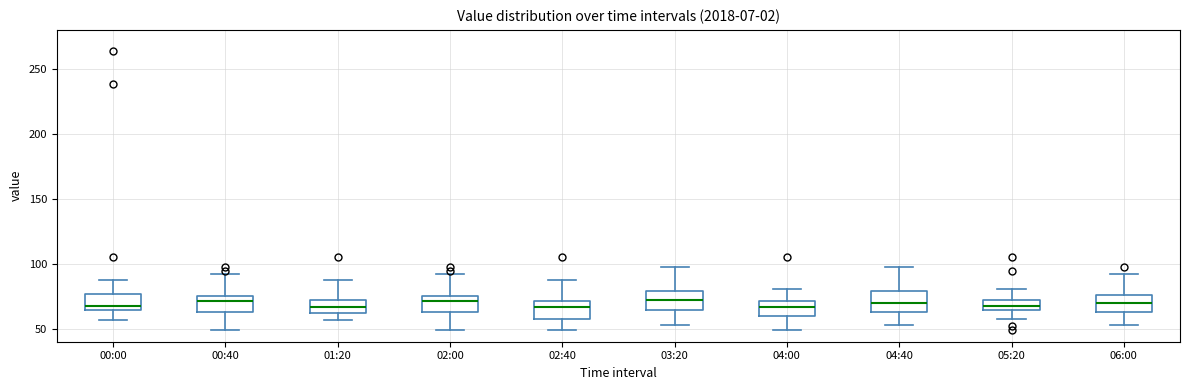

Where does the upper whisker of the box for 01:20 end on the y-axis? The values are not printed on the chart, so give them approximately, as read against the axis.

85